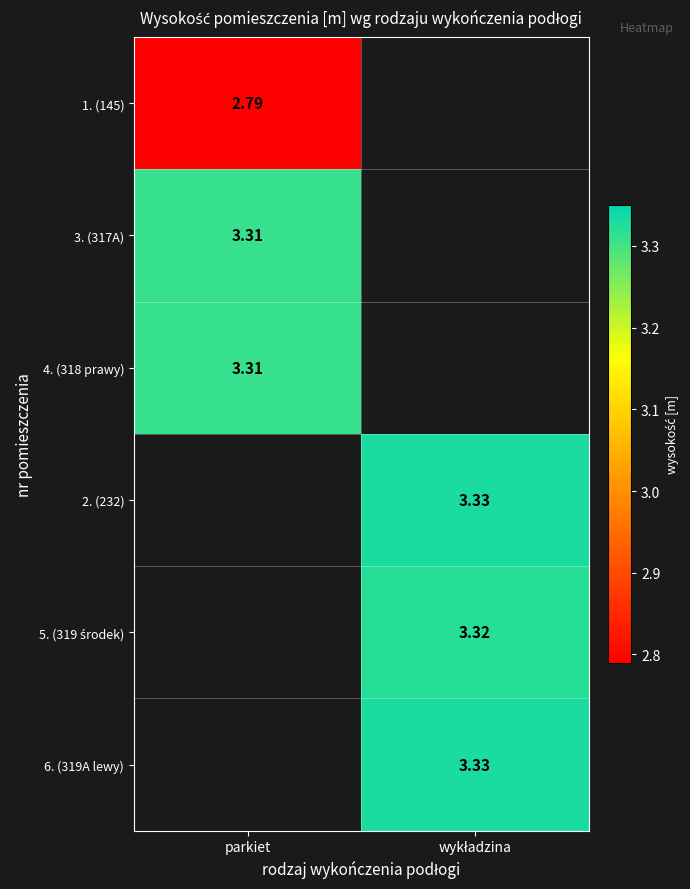

List the series in order of their overall mean, lowest first.

1. (145), 3. (317A), 4. (318 prawy), 2. (232), 5. (319 środek), 6. (319A lewy)